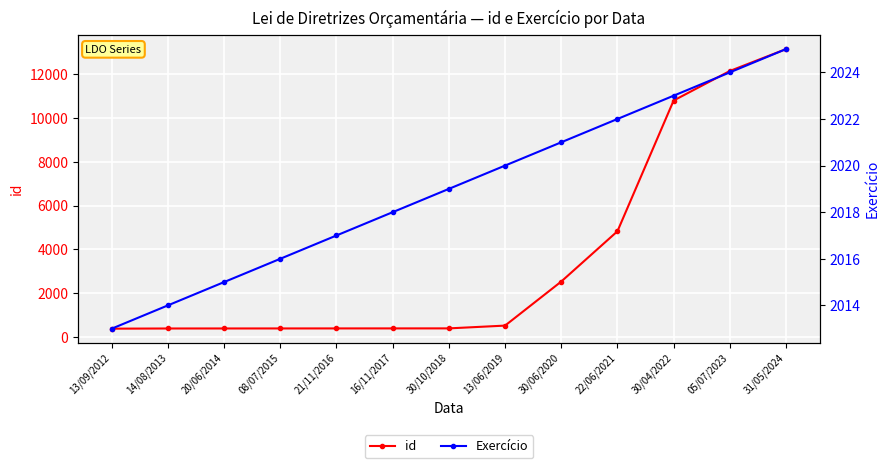

What is the greatest value displayed?

13159